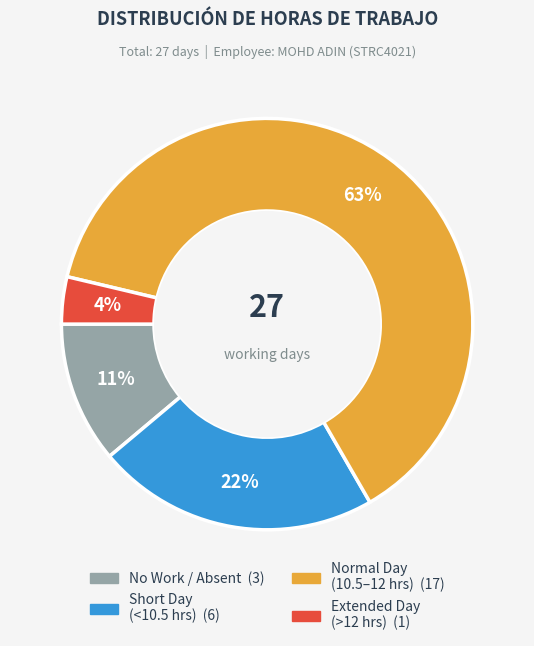

Is there any slice that represents more than half of the pie?

Yes